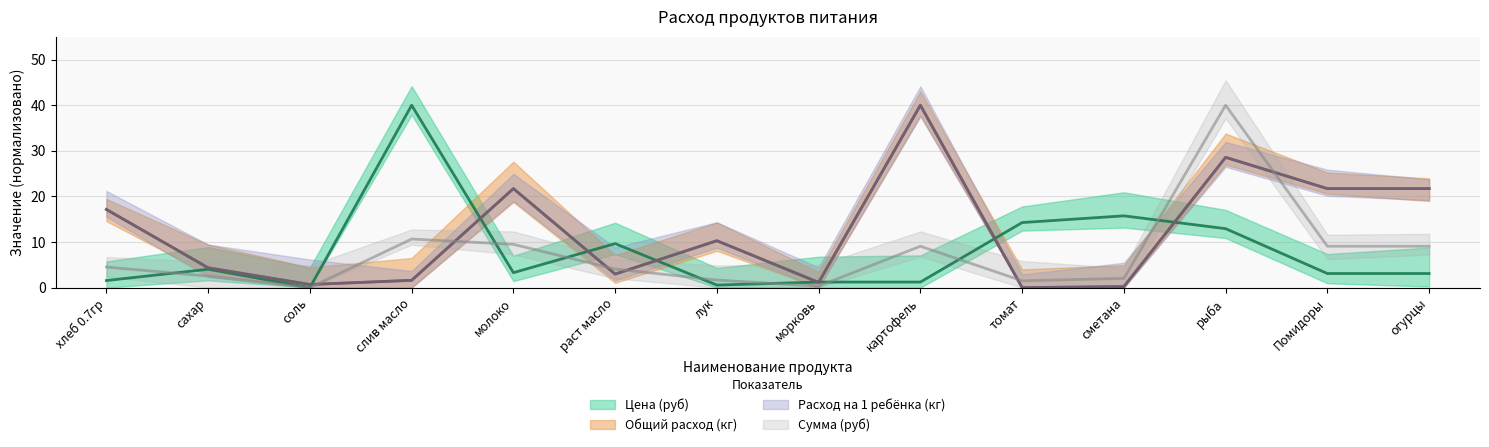

True or false: Сумма (руб) and Общий расход (кг) intersect in this chart.

True